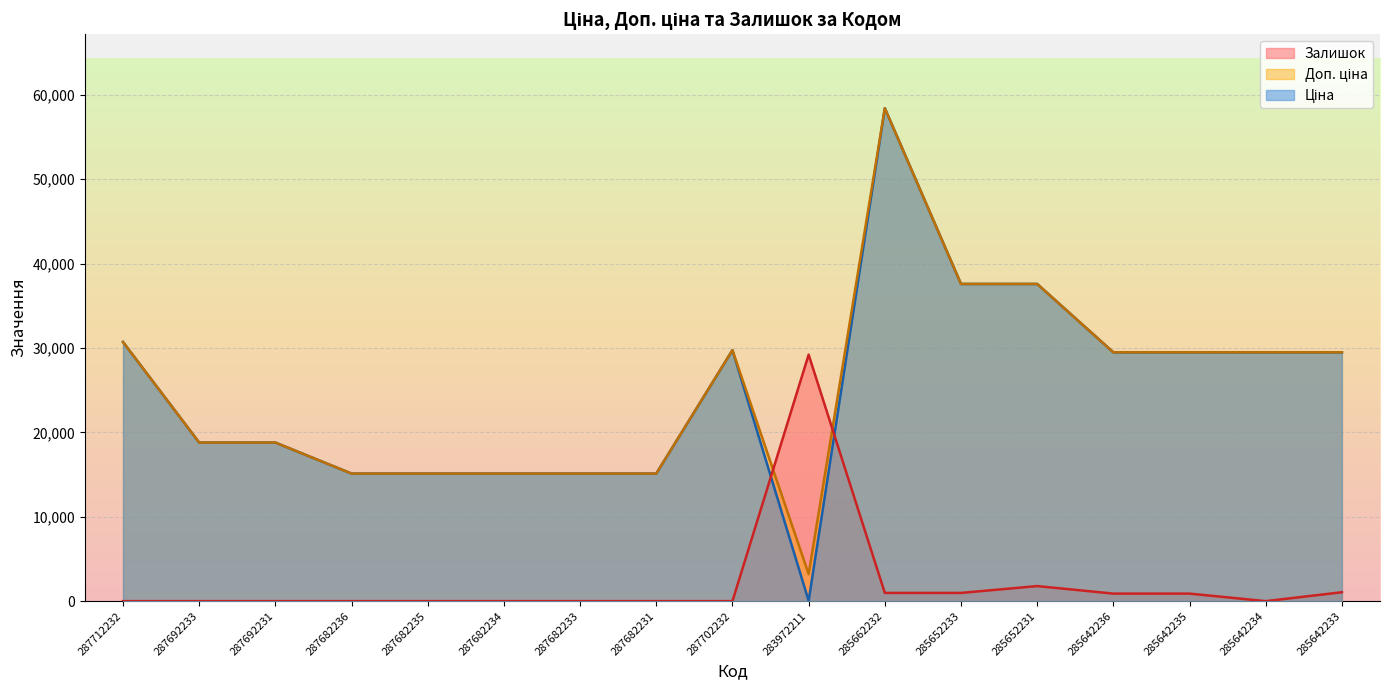

Between which two adjacent categories do Доп. ціна and Залишок first intersect?

287702232 and 283972211